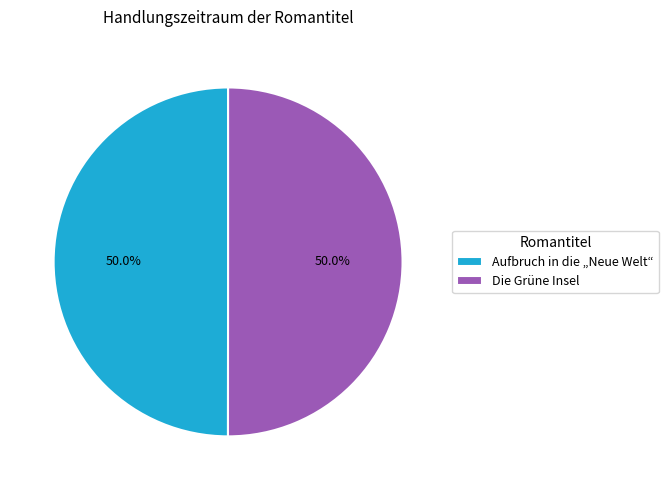

To the nearest percent, what percentage of the pie is Aufbruch in die „Neue Welt“?

50%